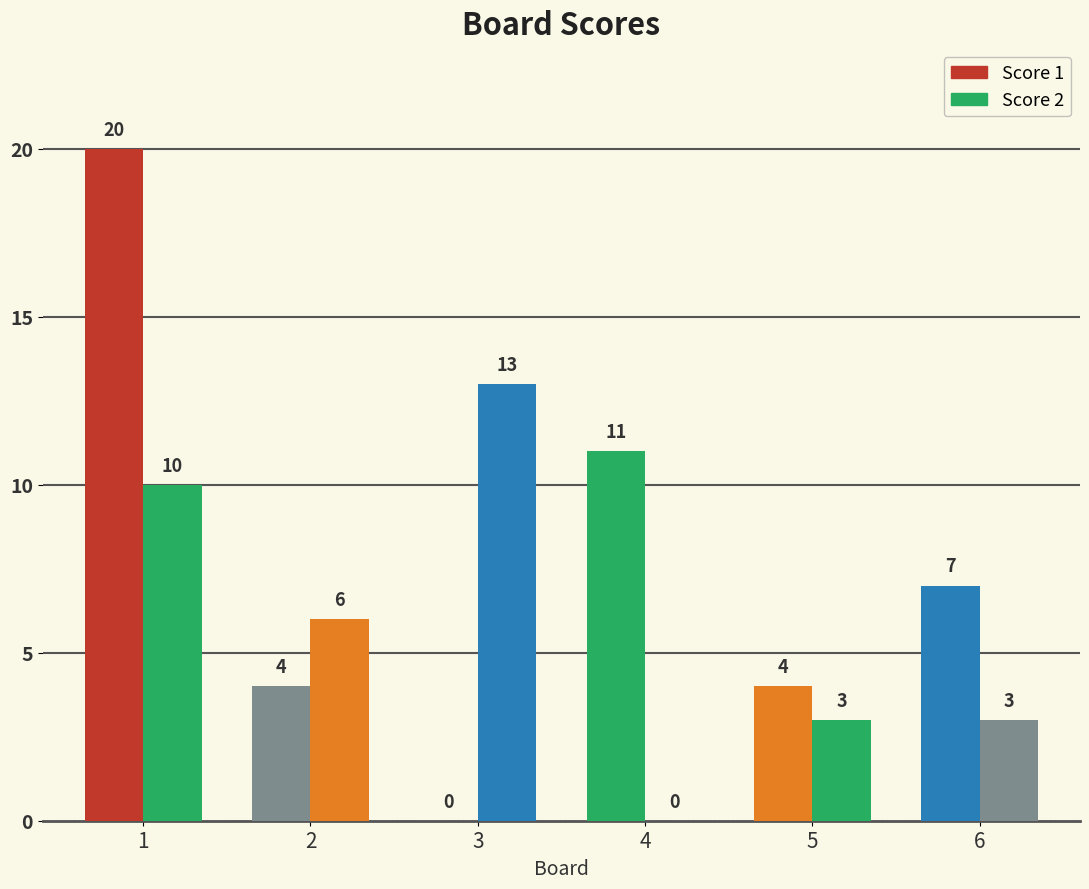

Rank the categories by Score 1 value from highest to lowest.

1, 4, 6, 2, 5, 3